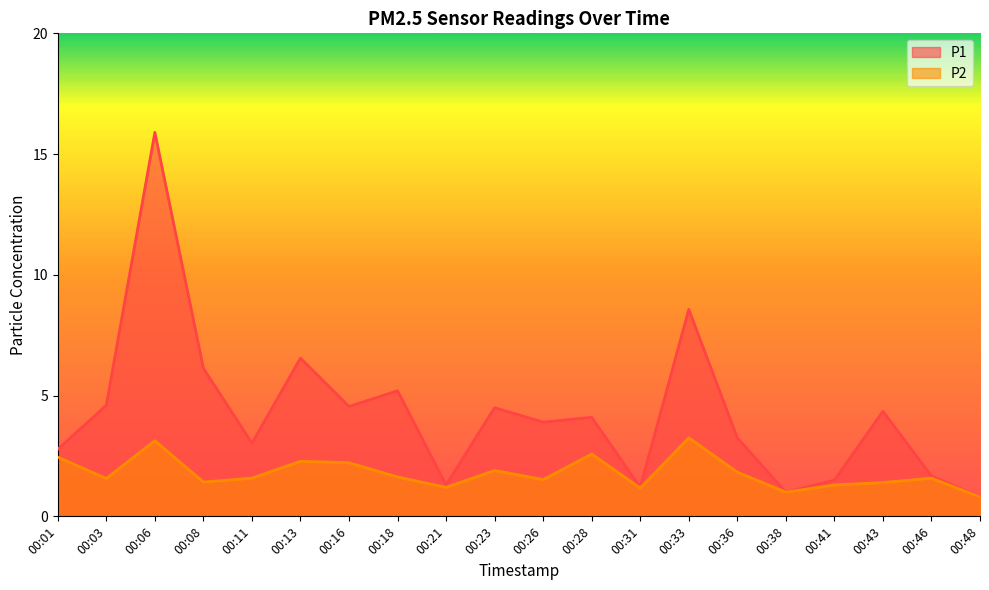

What is the difference between the maximum and minimum values in the P1 series?

15.1